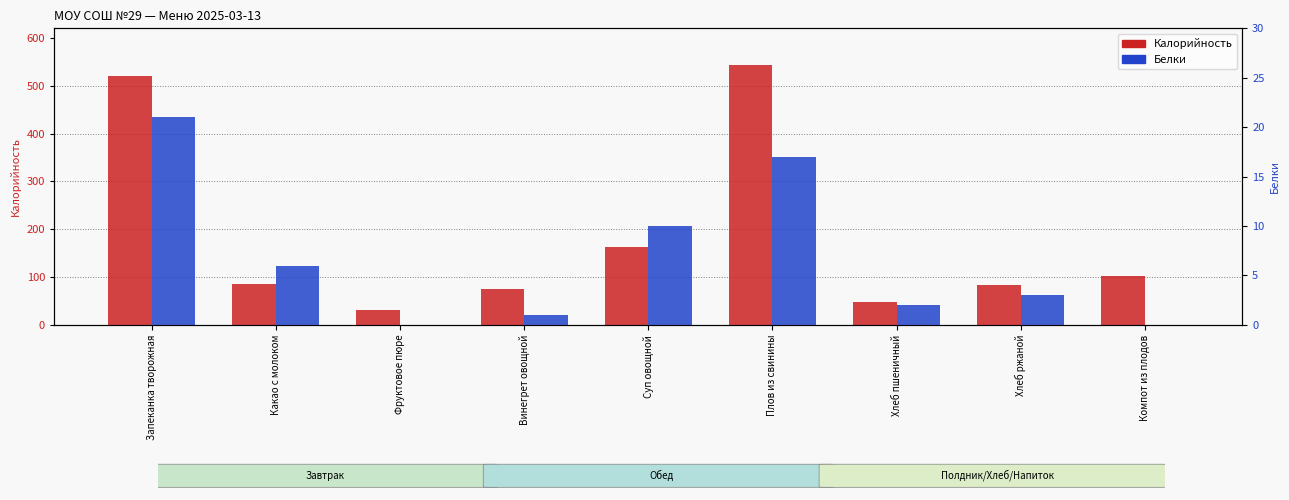

True or false: Калорийность has a value of 42 at Фруктовое пюре.

False